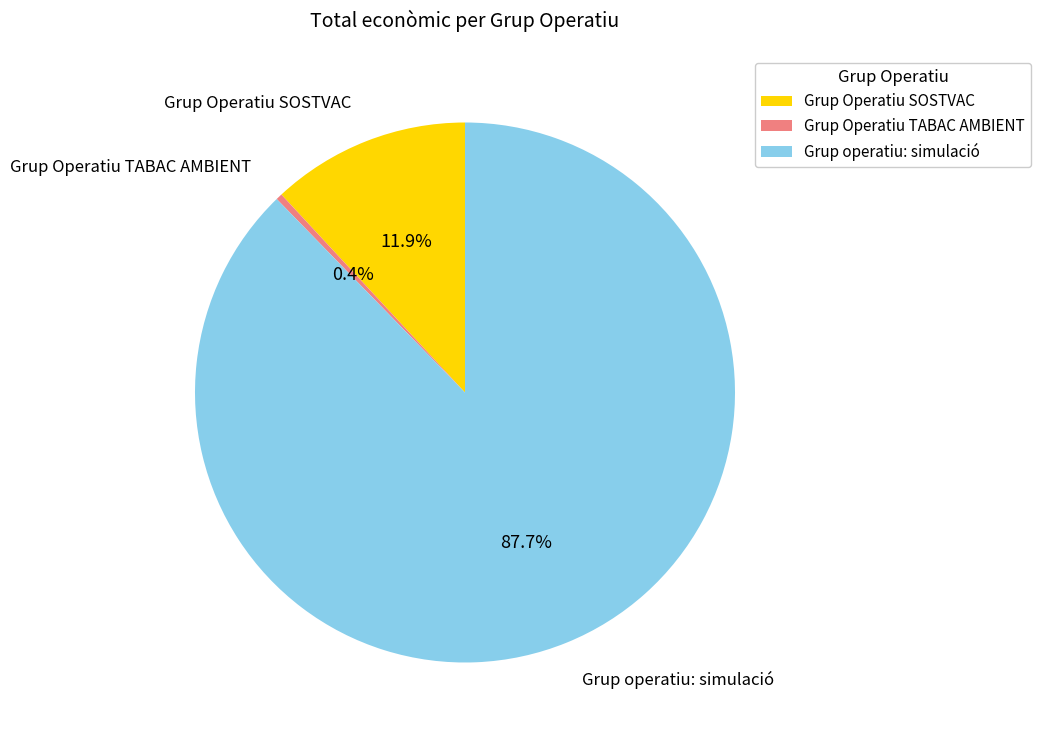

What is the ratio of the value at Grup Operatiu SOSTVAC to the value at Grup Operatiu TABAC AMBIENT?

31.2